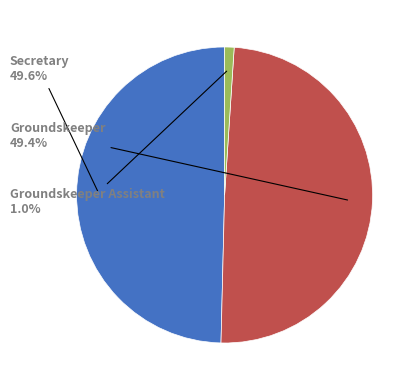

Is there any slice that represents more than half of the pie?

No